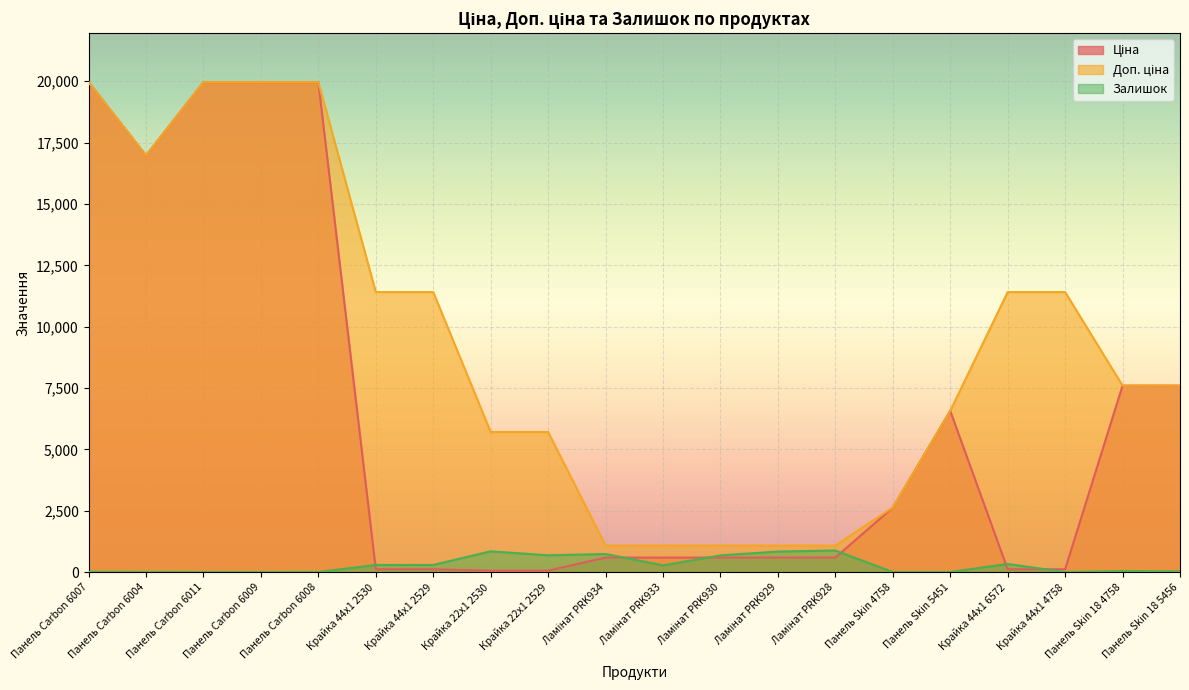

At Панель Carbon 6007, list the series in order from smallest to largest.

Залишок, Ціна, Доп. ціна